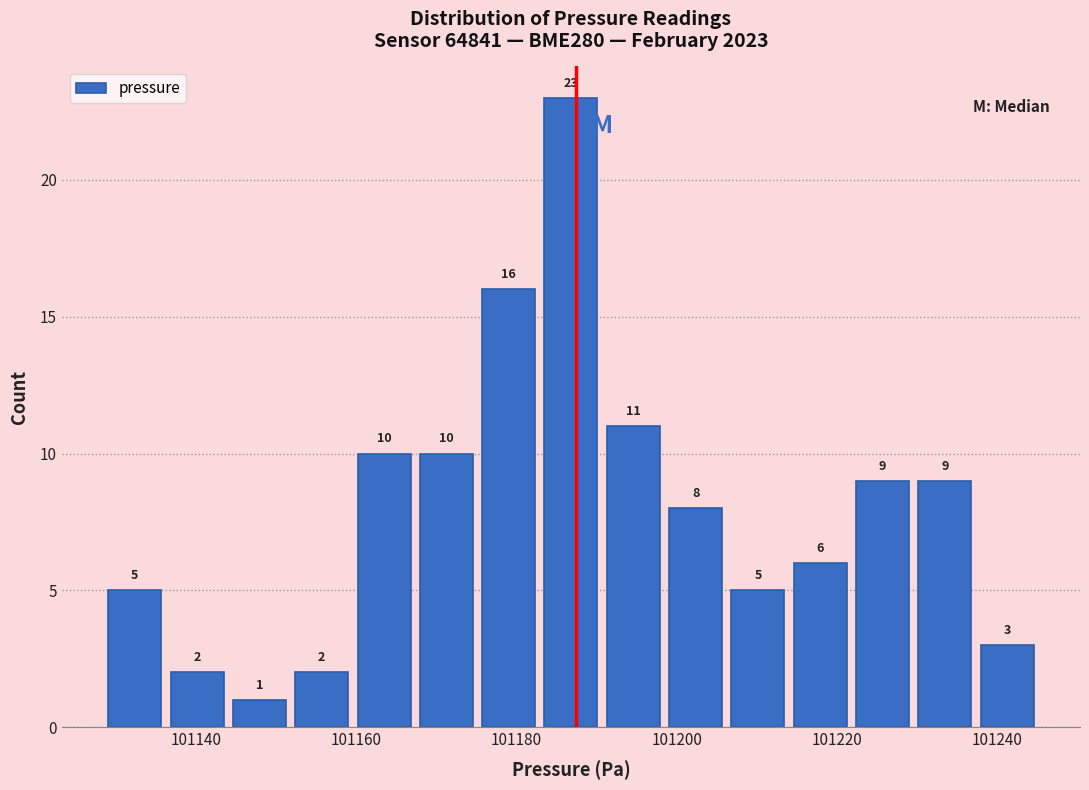

Around what value on the x-axis is the tallest bar? Give the approximate position of its centre, as read against the axis.

101186